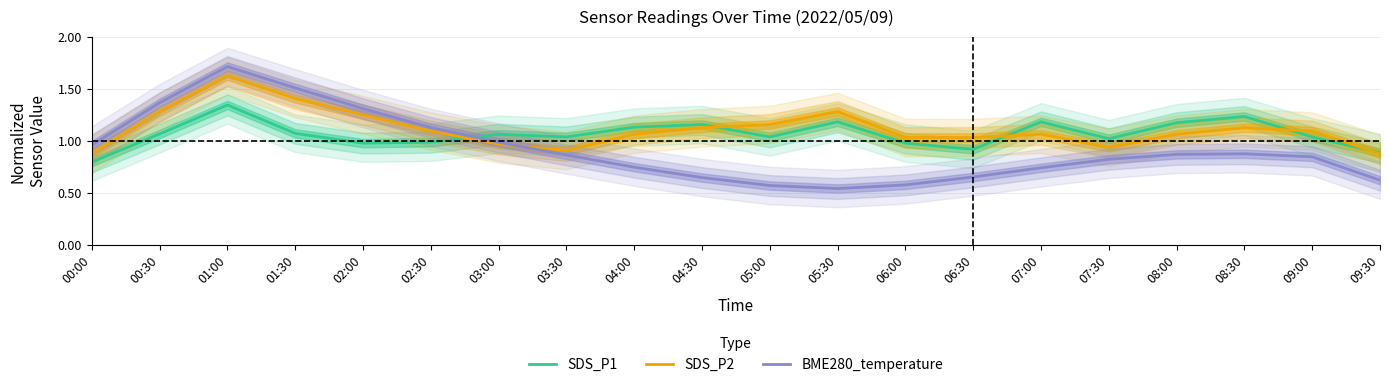

What is the value of the SDS_P1 point at the 20th from the left?

0.9